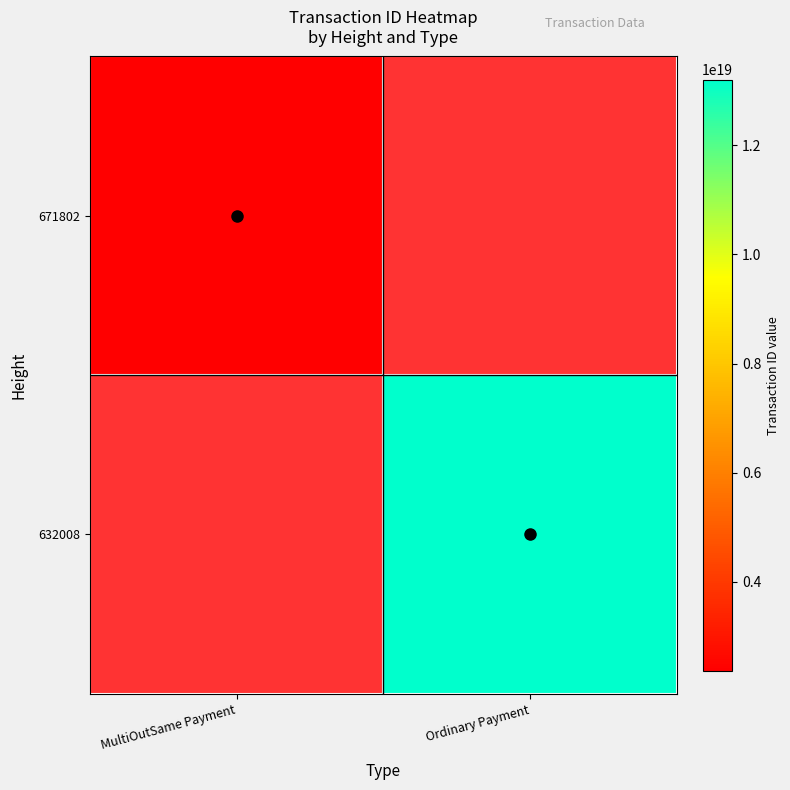

Is it true that 671802 equals 2370356630088018432.0 at MultiOutSame Payment?

True